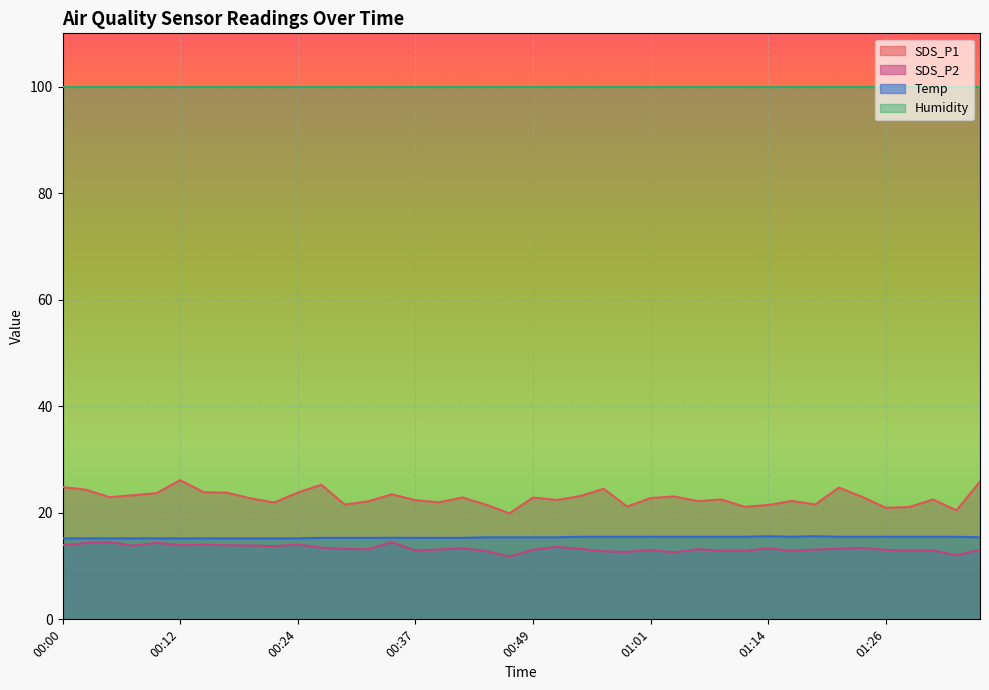

True or false: SDS_P2 and Temp intersect in this chart.

False